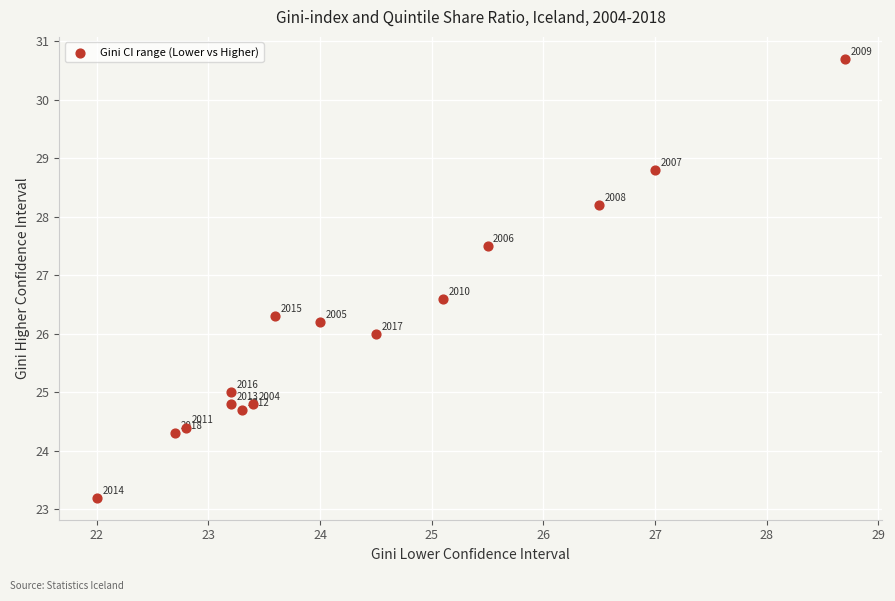

What is the range of Y values (max minus min)?

7.5